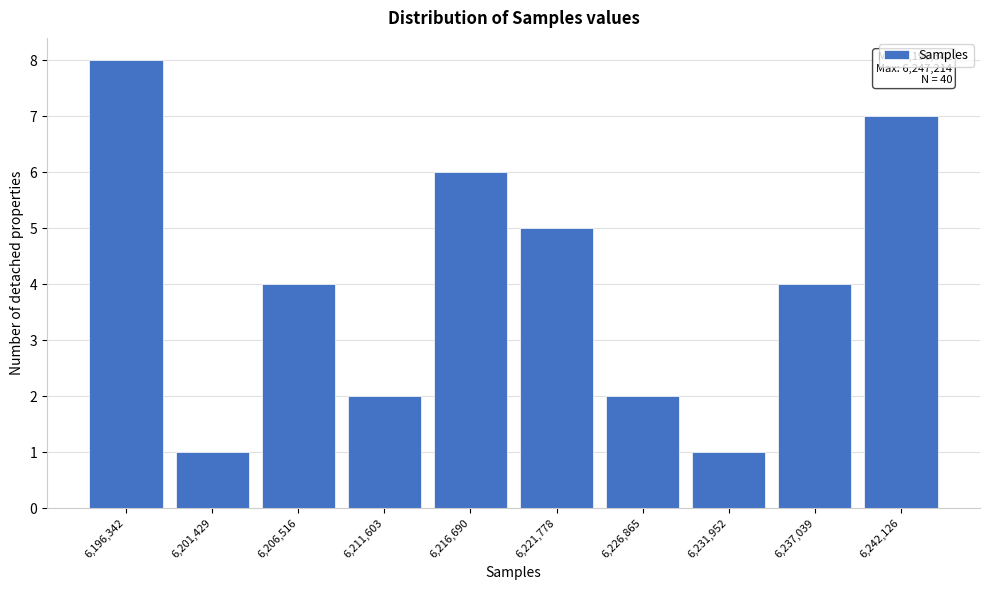

Reading right to left, extract all data points from this chart.

7	4	1	2	5	6	2	4	1	8